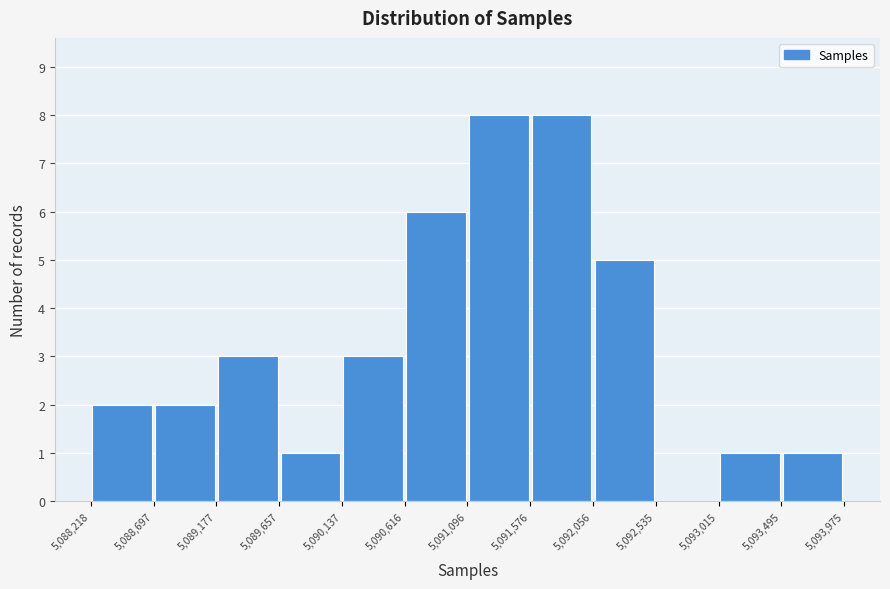

Reading left to right, list every bar in this chart as the range it spans on the x-axis followed by its height. The values are not printed on the chart, so give them approximately, as read against the axis.

5,088,218 to 5,088,697: 2
5,088,697 to 5,089,177: 2
5,089,177 to 5,089,657: 3
5,089,657 to 5,090,137: 1
5,090,137 to 5,090,616: 3
5,090,616 to 5,091,096: 6
5,091,096 to 5,091,576: 8
5,091,576 to 5,092,056: 8
5,092,056 to 5,092,535: 5
5,092,535 to 5,093,015: 0
5,093,015 to 5,093,495: 1
5,093,495 to 5,093,975: 1